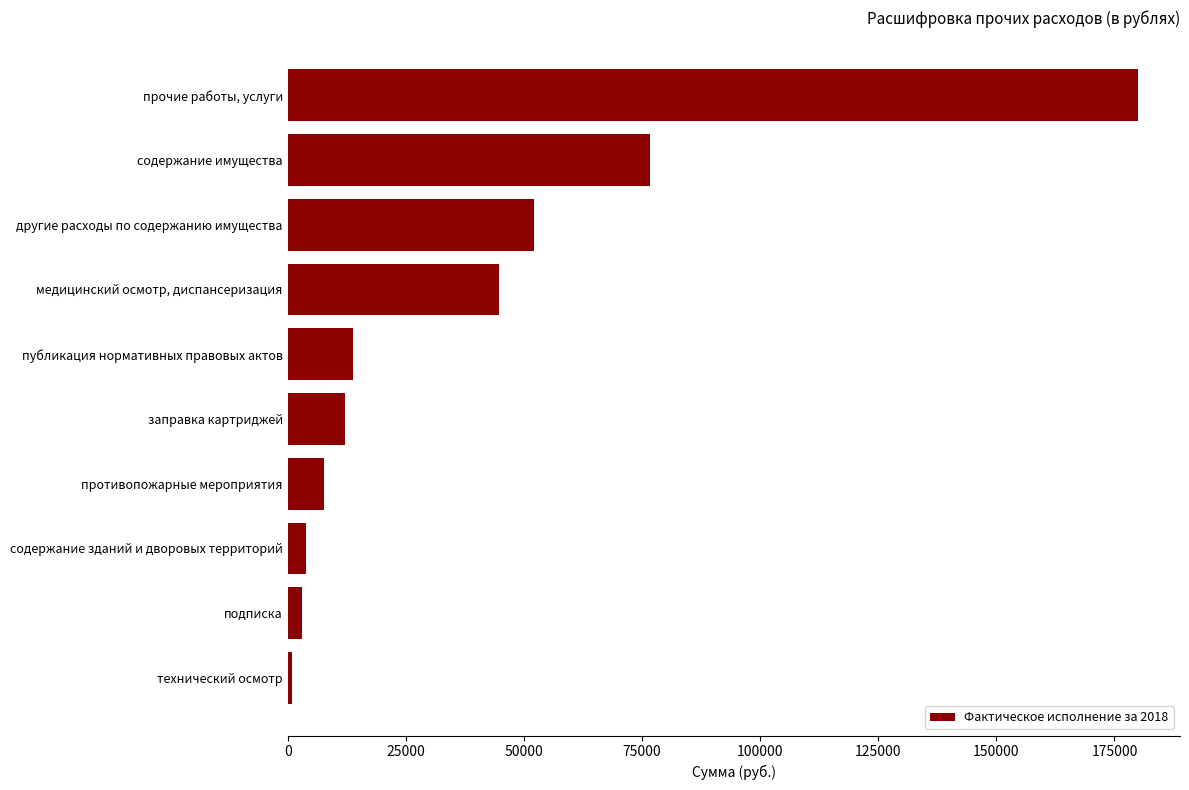

What is the difference between the second highest and minimum values?

75772.9